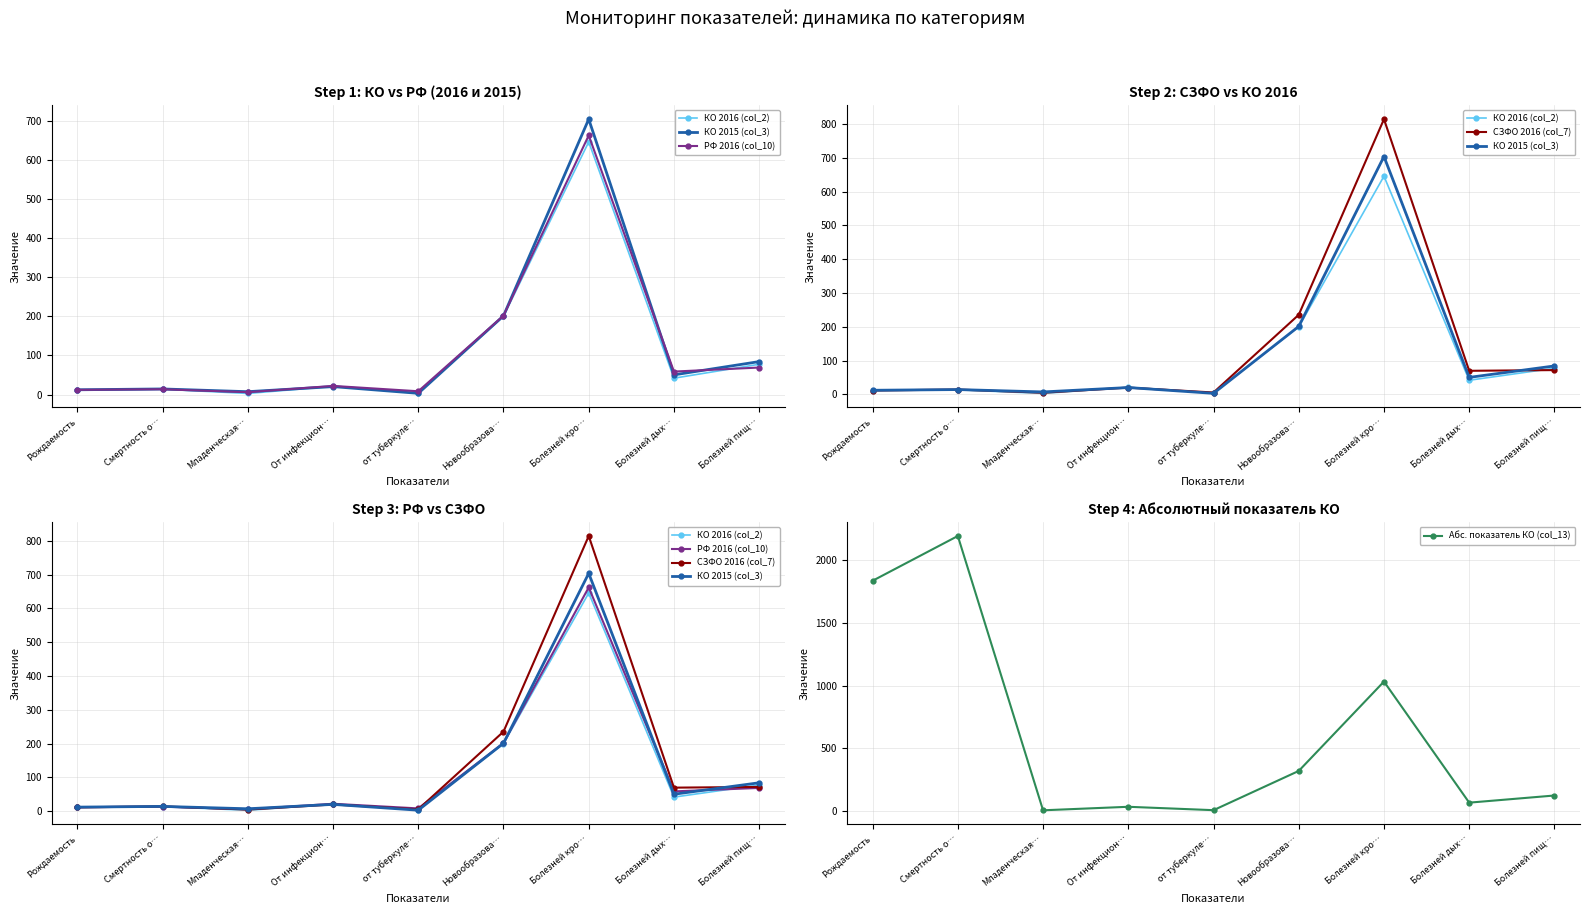

What is the spread (max minus min) of values at Новообразова…?

120.1